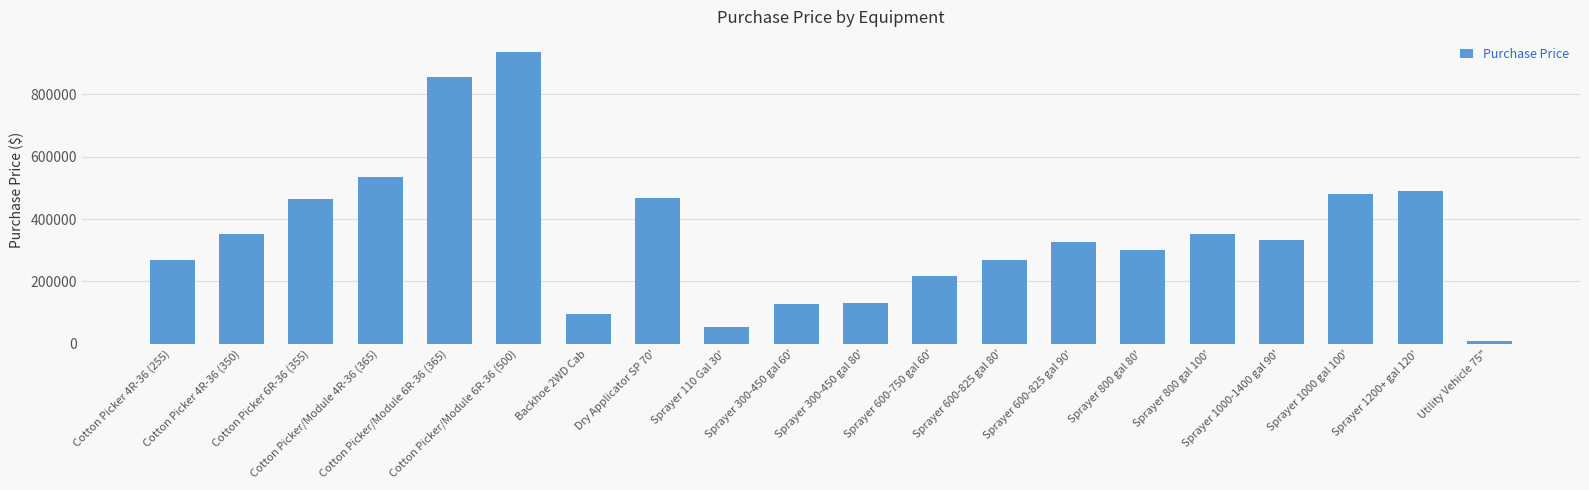

What is the value of the 12th bar from the left?

216000